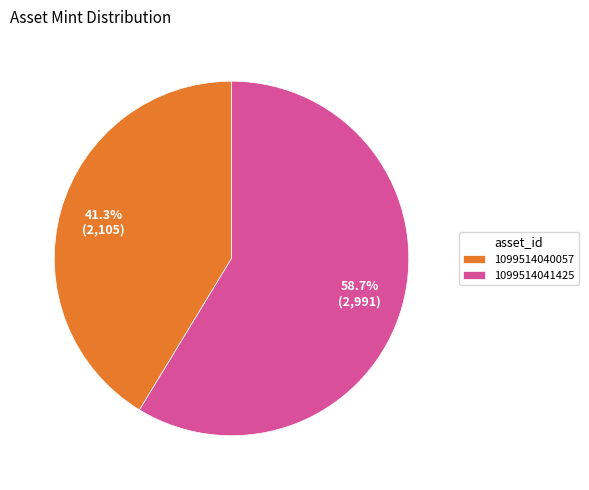

To the nearest percent, what is the combined percentage of 1099514040057 and 1099514041425?

100%